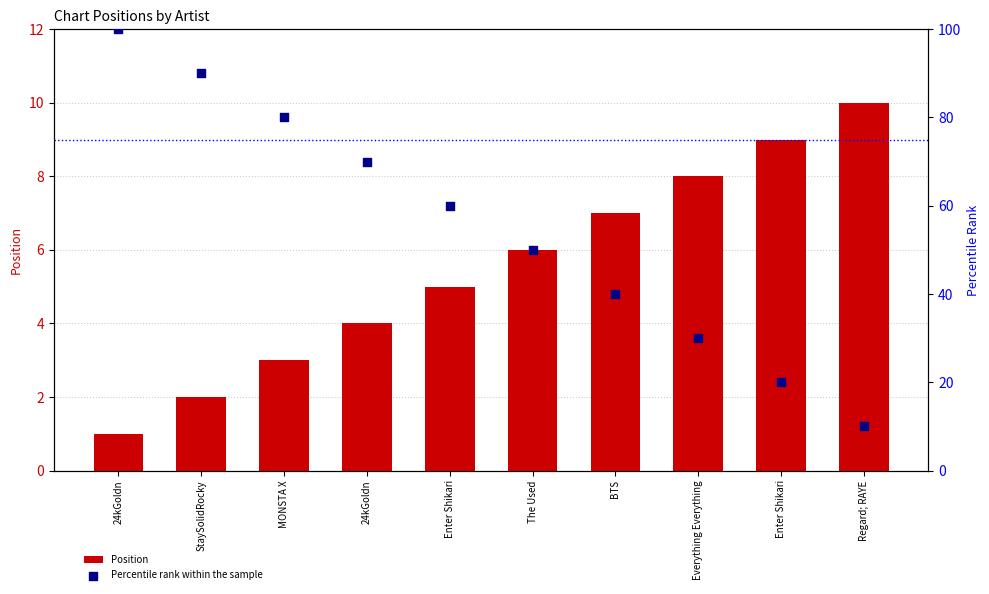

What is the total value across all series at Regard; RAYE?

20